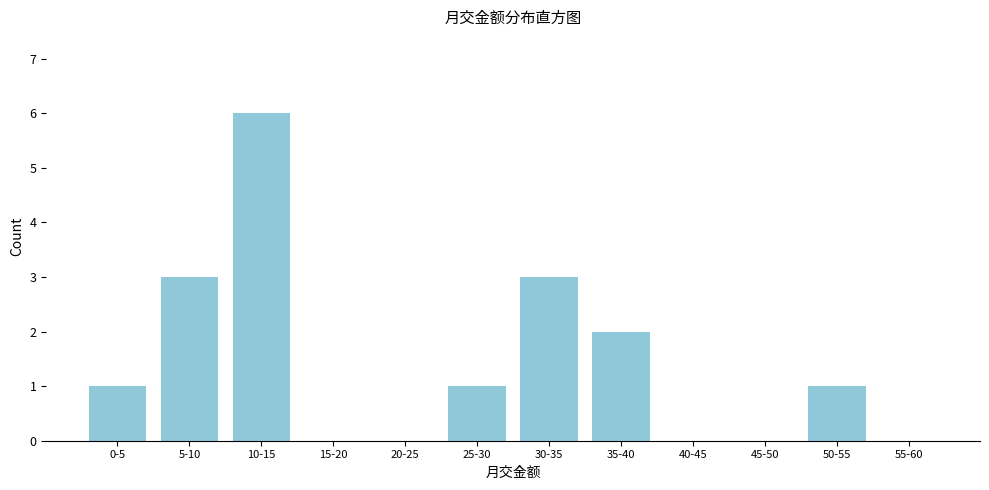

What is the sum of the values at 10-15 and 50-55?

7